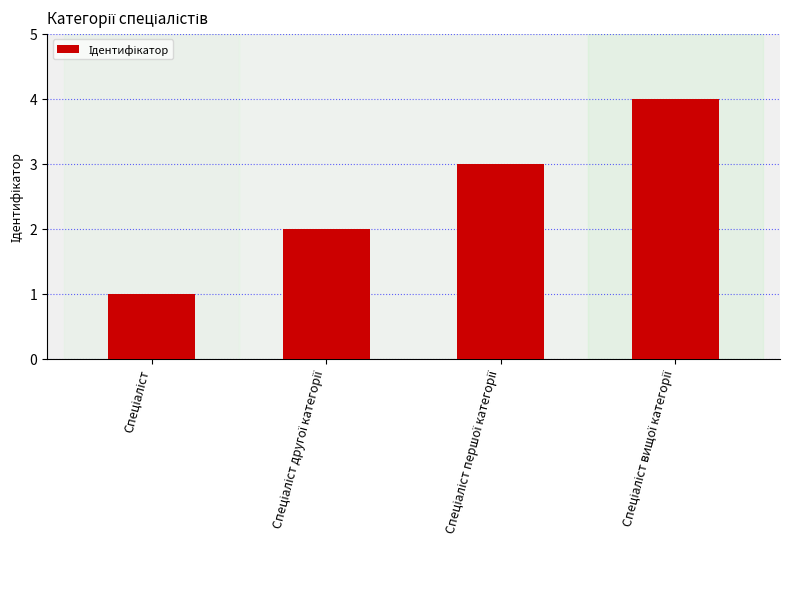

What is the maximum value shown in the chart?

4